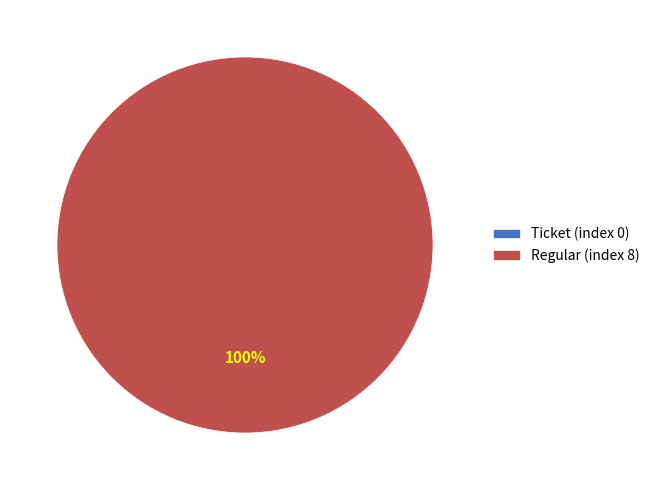

The Regular (index 8) slice represents 99% of the pie. True or false?

False